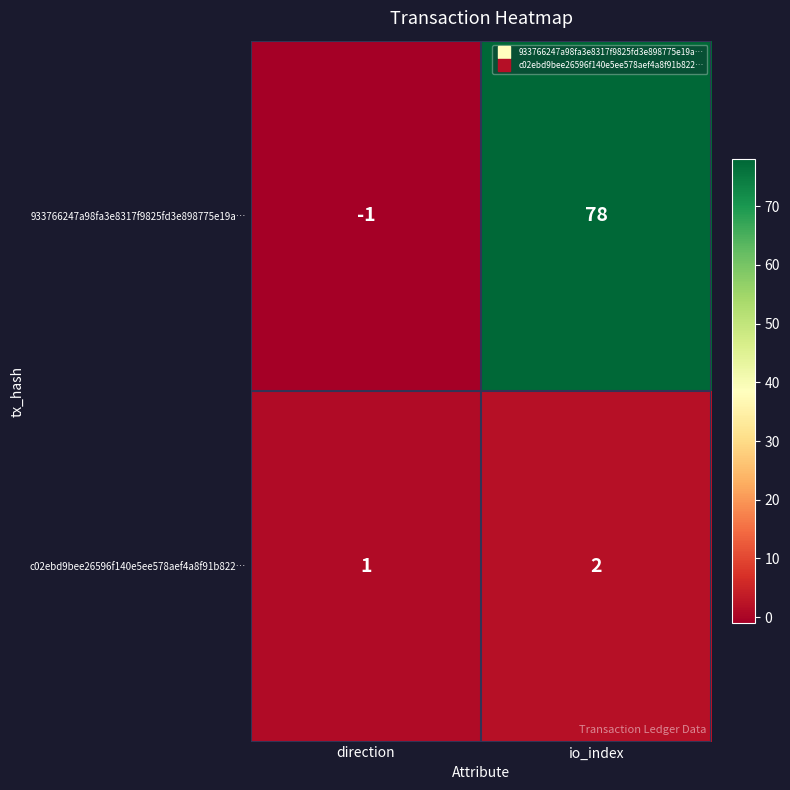

What is the difference between the maximum and minimum values in the 933766247a98fa3e8317f9825fd3e898775e19a… series?

79